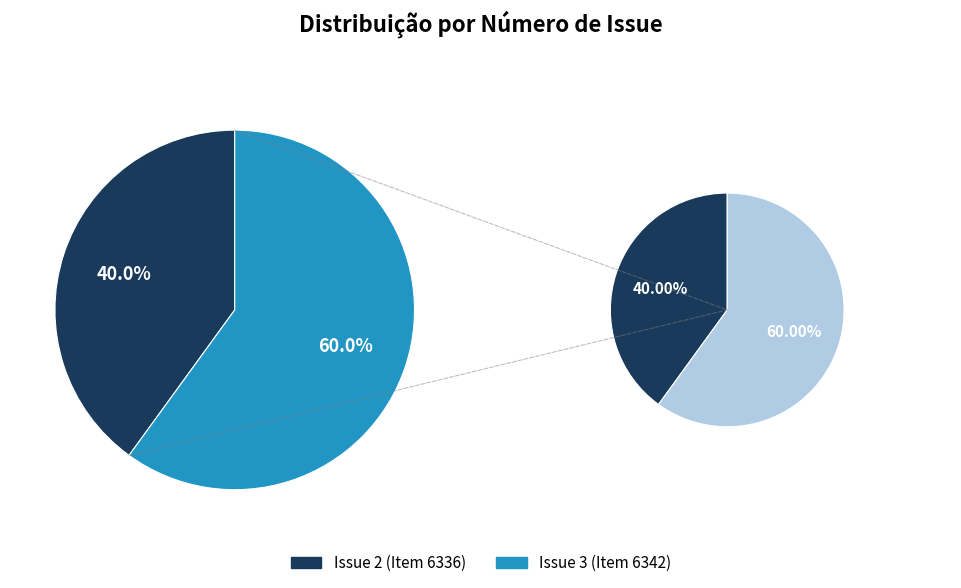

Which slice is the largest?

Issue 3 (Item 6342)